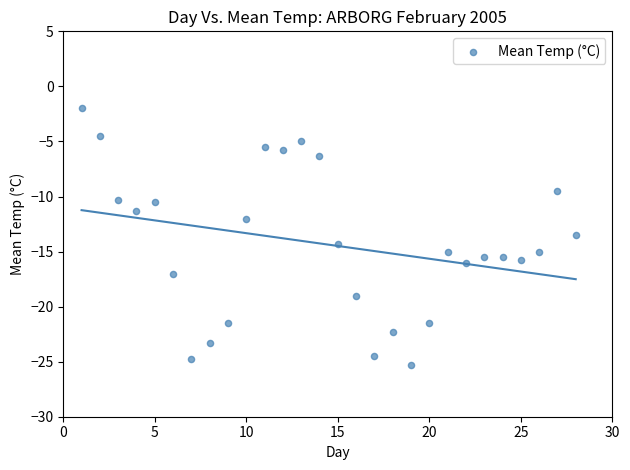

What Y value in the scatter plot is closest to -13?

-13.5